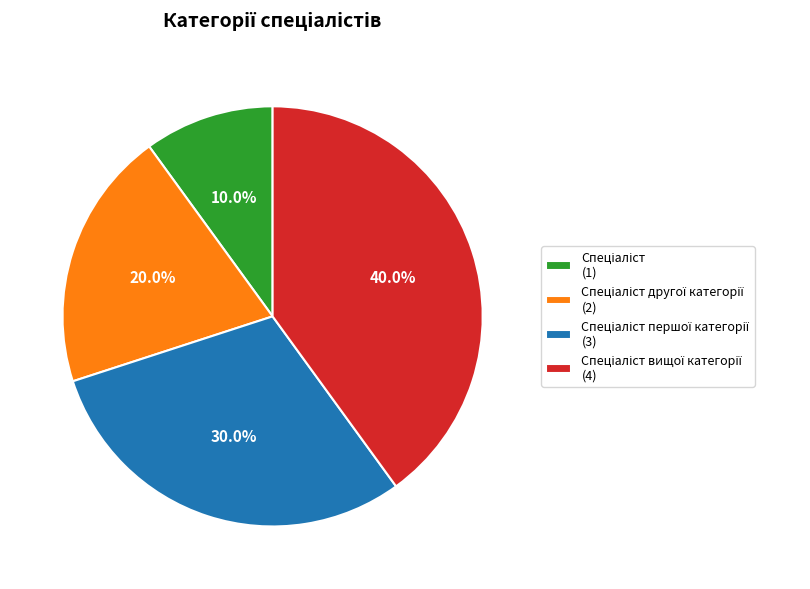

Is there any slice that represents more than half of the pie?

No